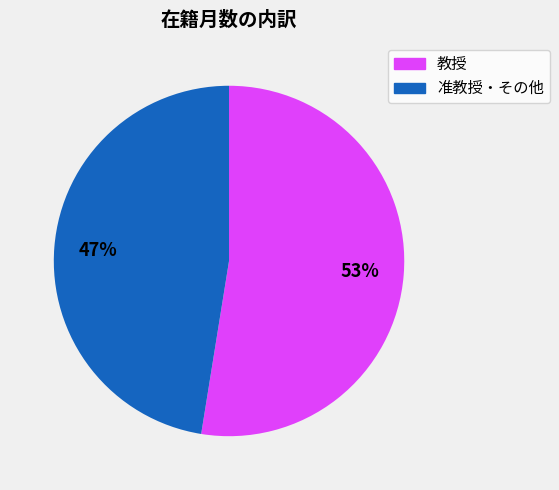

To the nearest percent, what is the average slice percentage?

50%